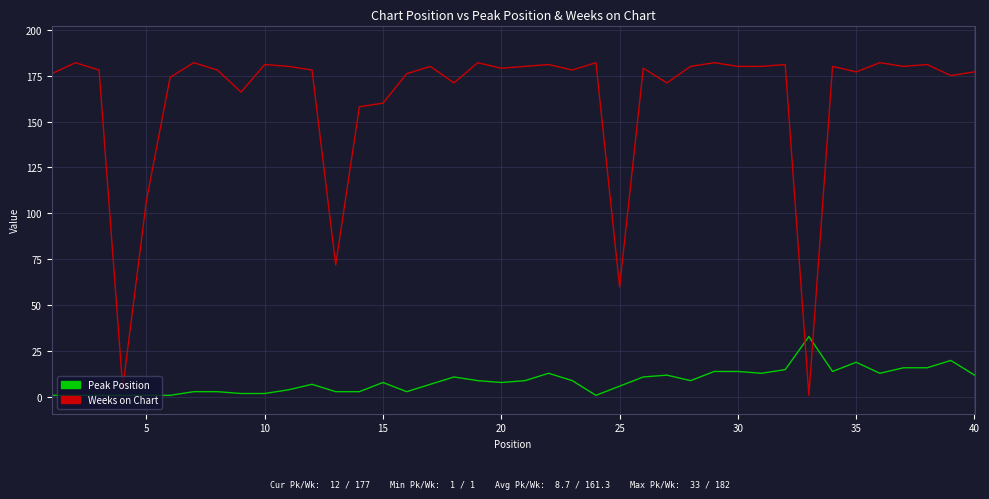

Which series has the largest total across all categories?

Weeks on Chart